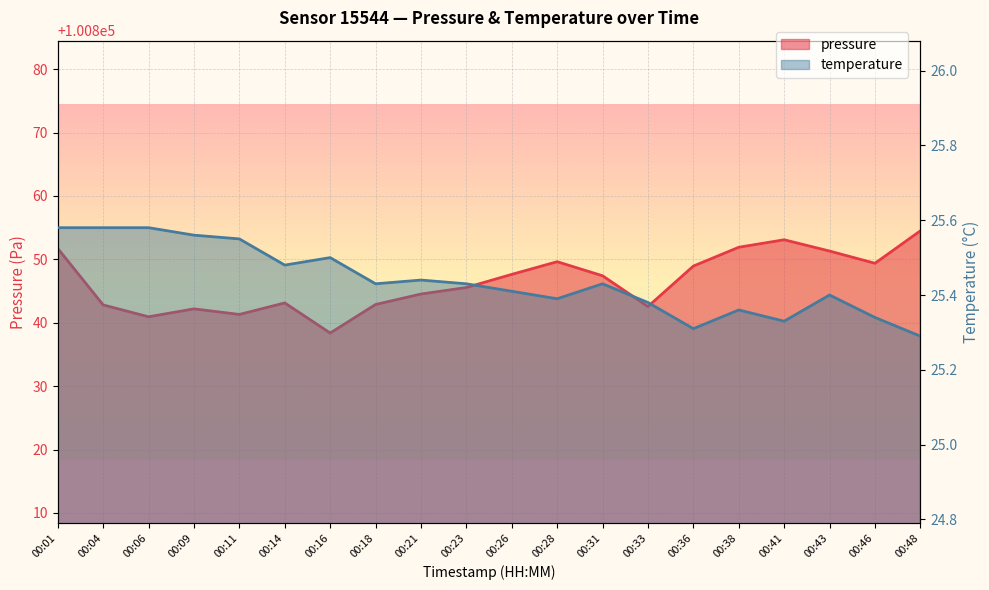

How many lines are shown in the chart?

2